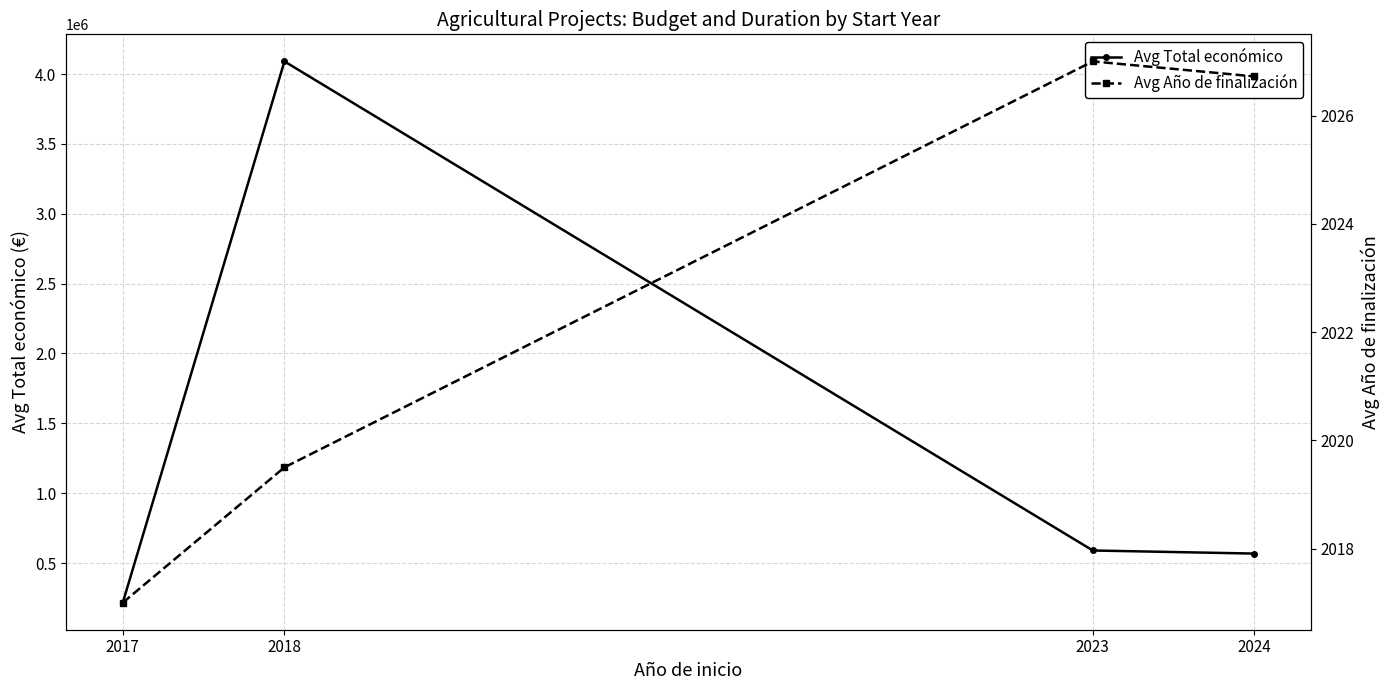

Rank the series by their maximum value, from lowest to highest.

Avg Año de finalización, Avg Total económico